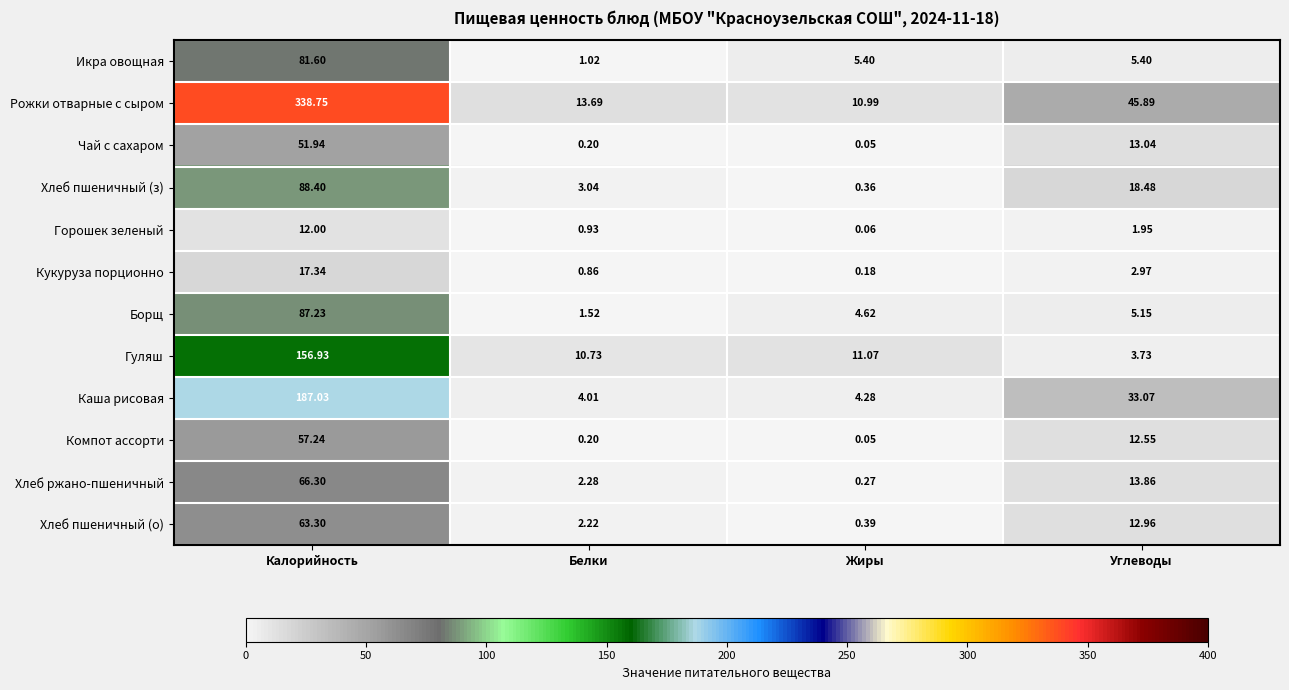

Which category has the highest value across all series?

Калорийность